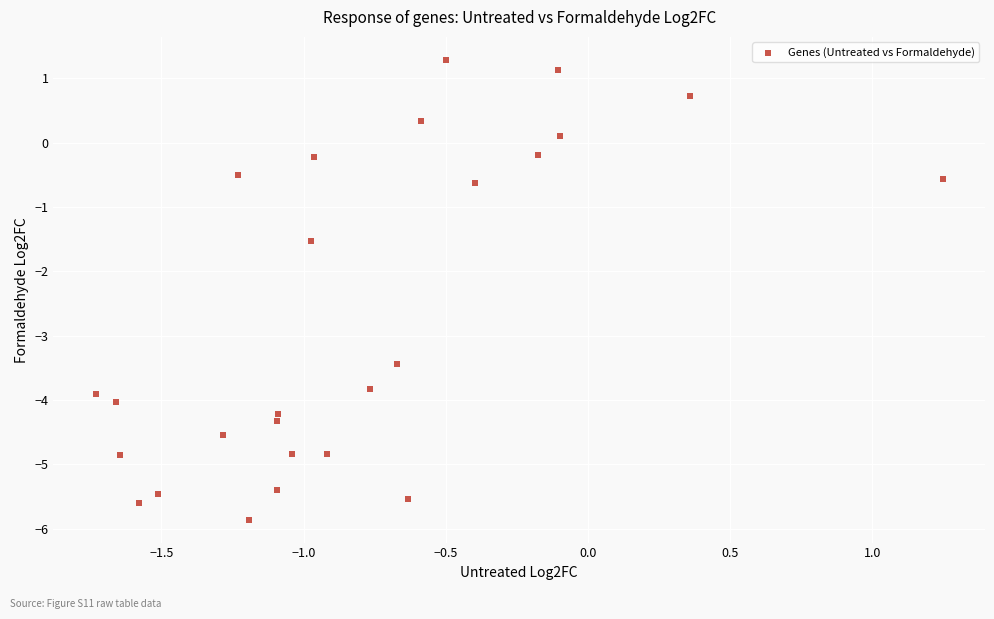

What Y value in the scatter plot is closest to -2?

-1.5